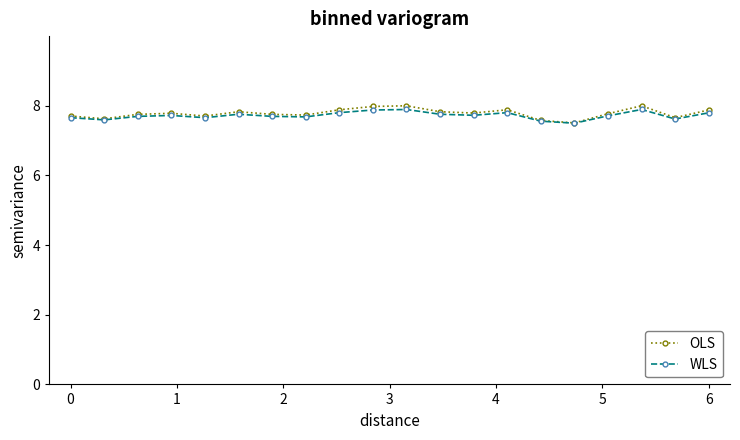

What is the average value of the OLS series?

7.8